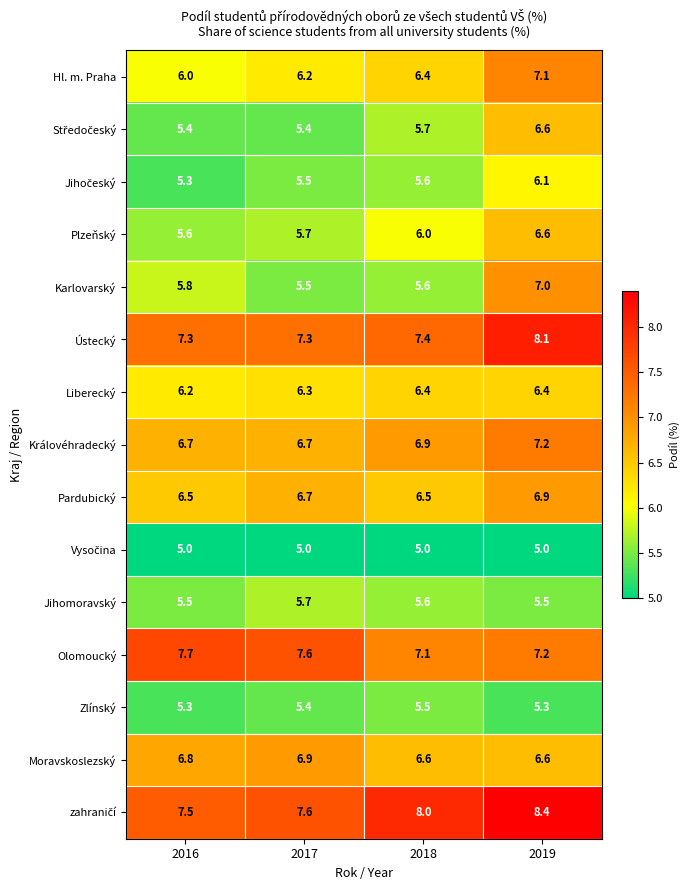

What is the sum of all Karlovarský values?

23.9